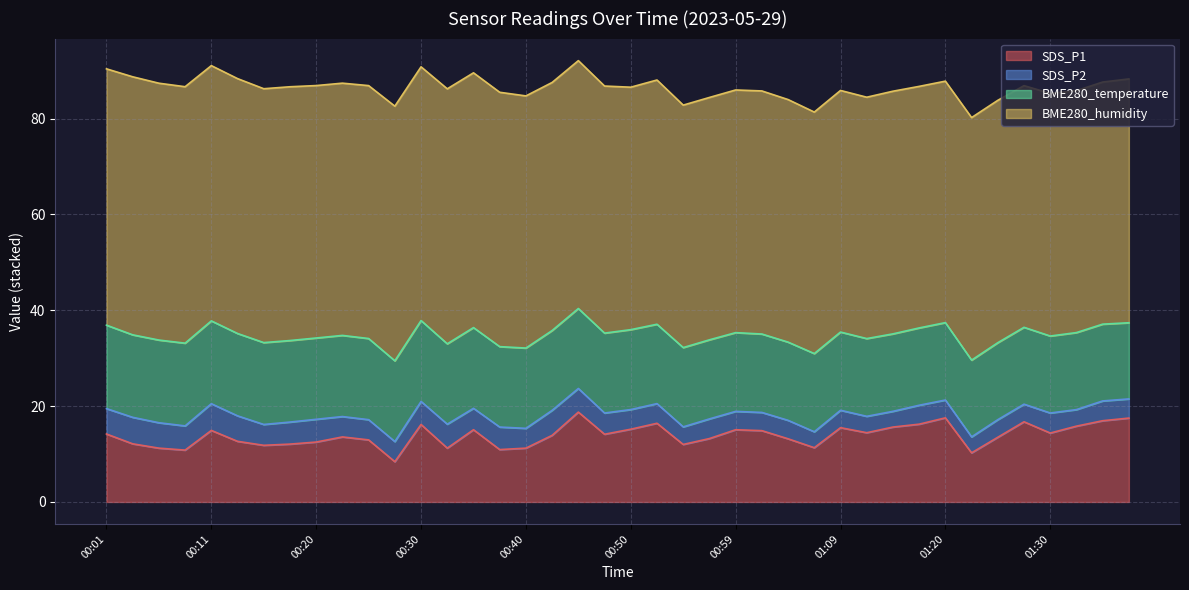

How many data points in BME280_temperature are less than 16?

1